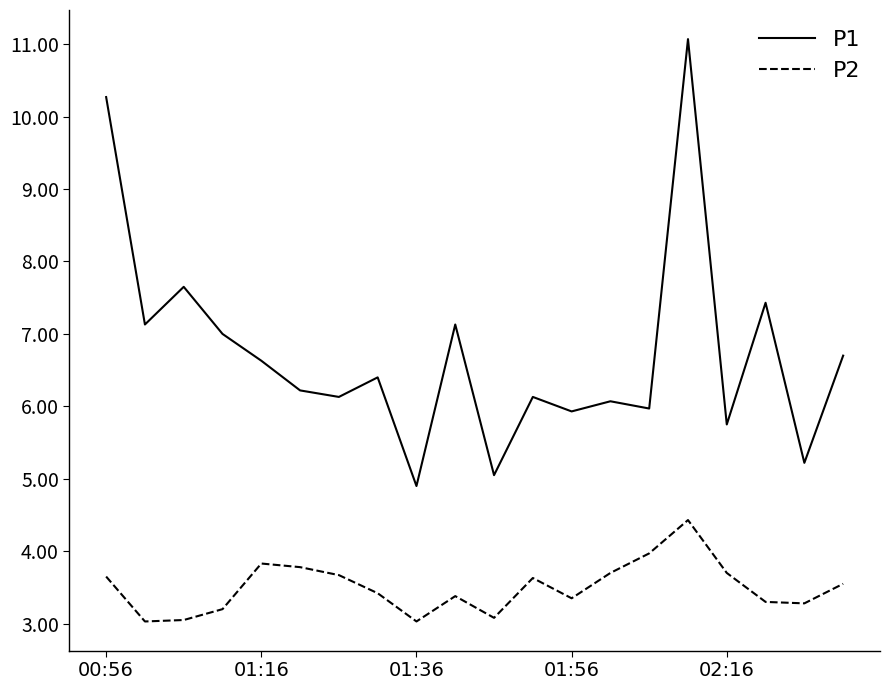

Which series has the largest total across all categories?

P1